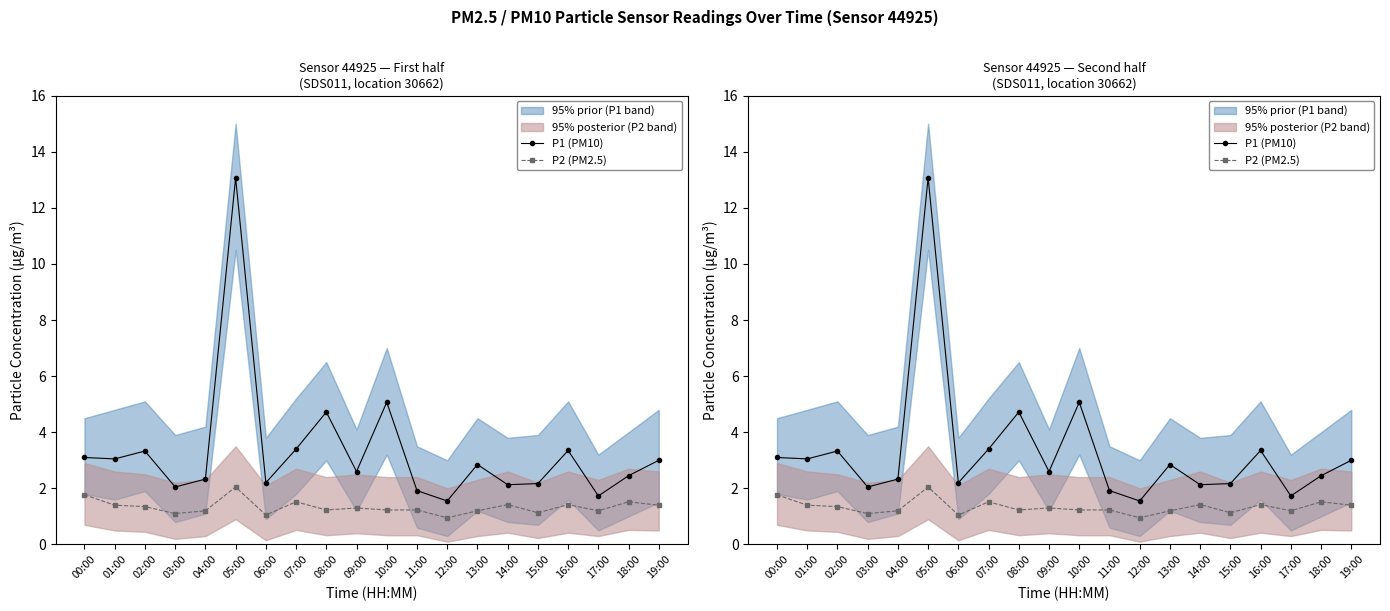

How many categories are shown in the chart?

20